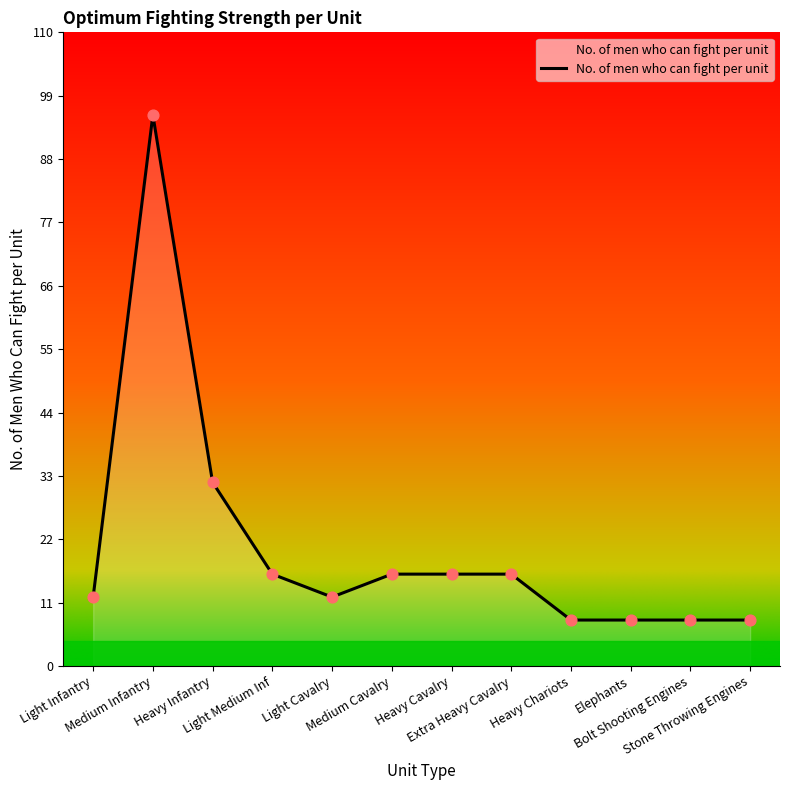

Between Medium Infantry and Heavy Infantry, which is larger?

Medium Infantry